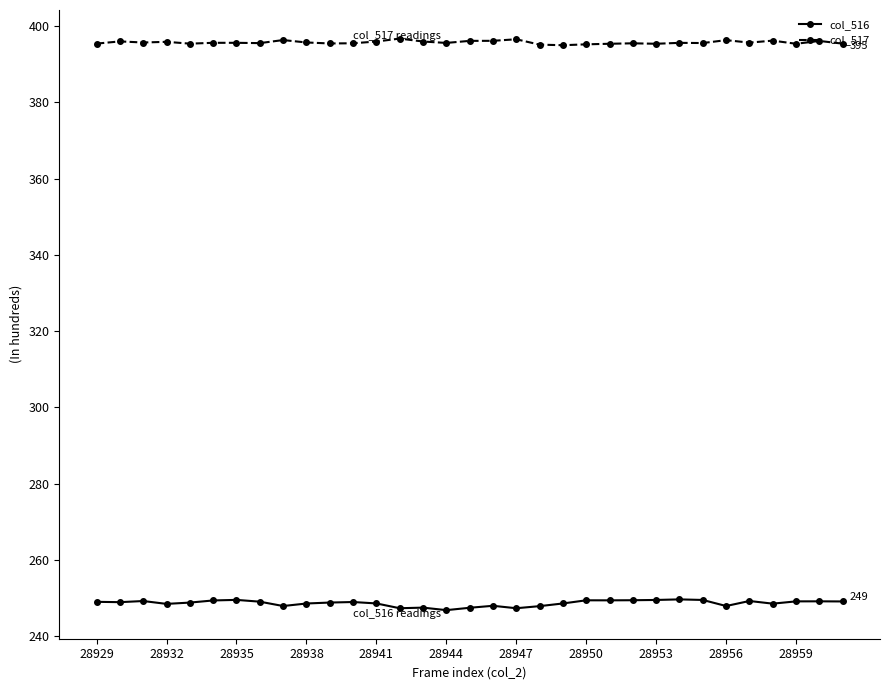

True or false: col_516 and col_517 intersect in this chart.

False